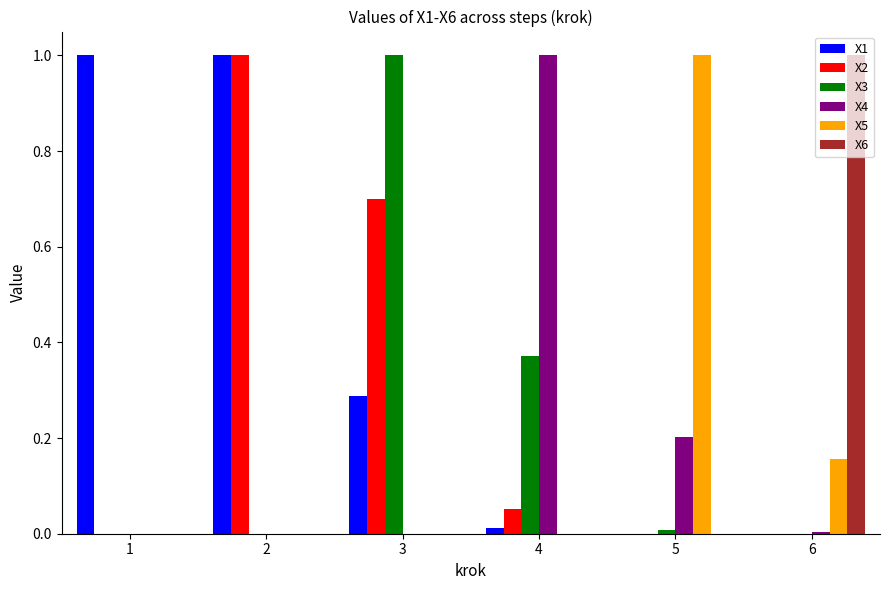

What is the sum of the X2 values at 1 and 2?

1.0